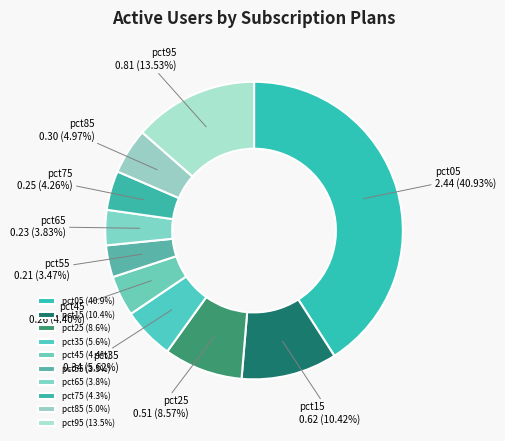

Does pct35 represent more than half of the total?

No